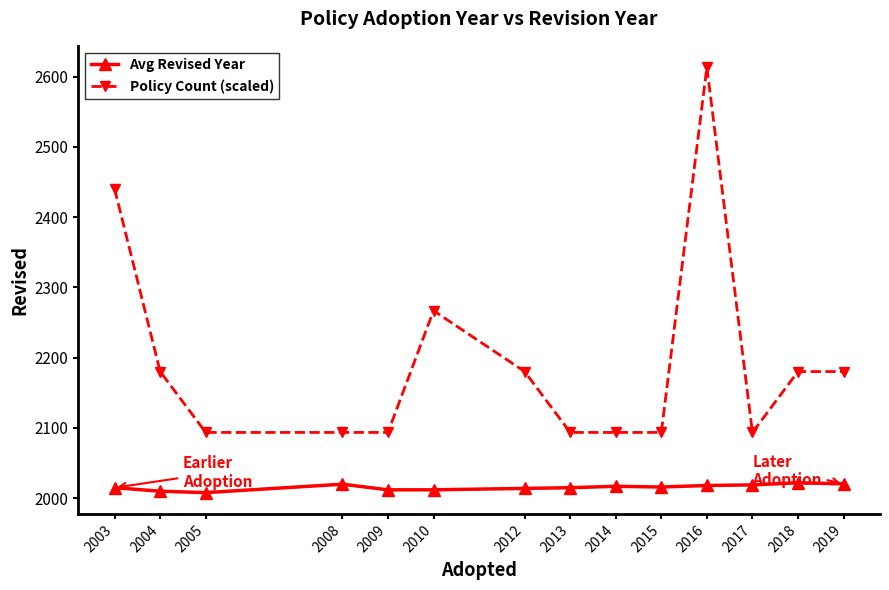

True or false: Avg Revised Year and Policy Count (scaled) cross at least once.

False